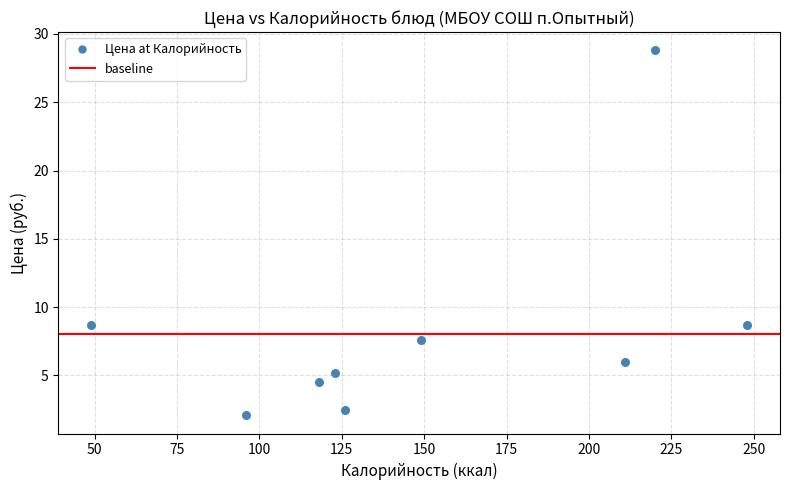

What is the average X value?

148.9